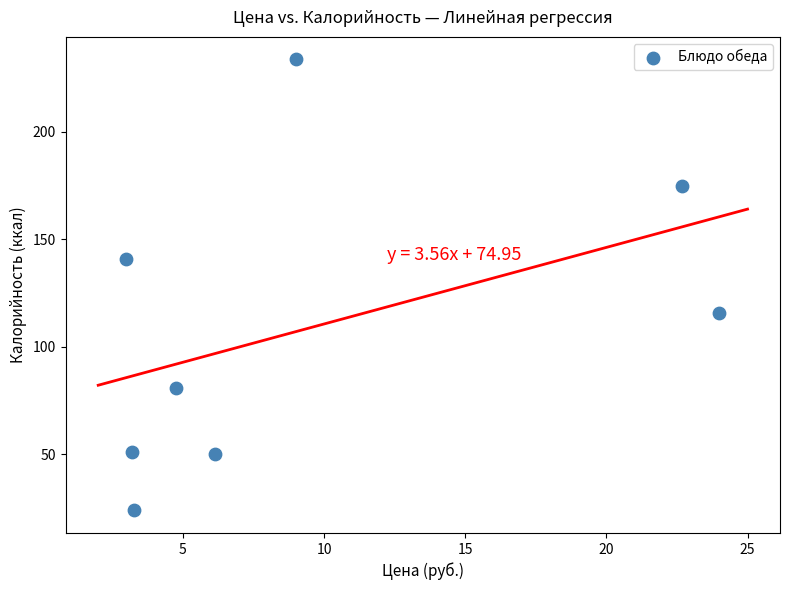

What is the range of X values (max minus min)?

21.0